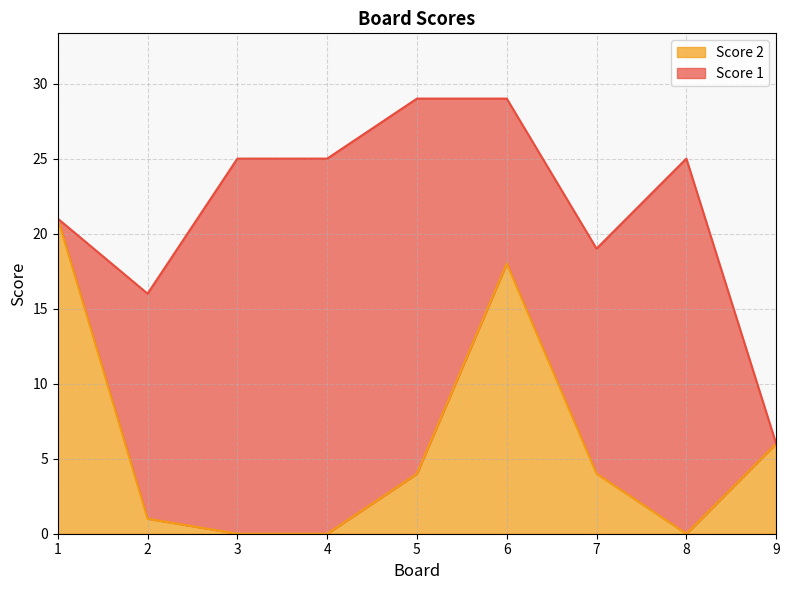

The value at 1 is 28. True or false?

False